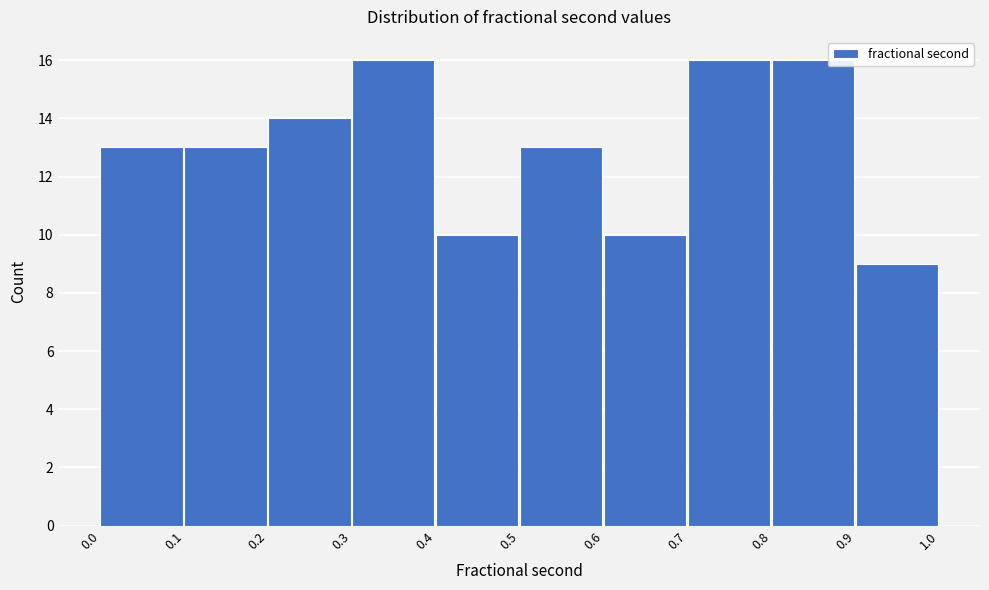

Reading left to right, transcribe this chart: for each bar, give the range it covers on the x-axis and its height. The values are not printed on the chart, so give them approximately, as read against the axis.

0.0 to 0.1: 13
0.1 to 0.2: 13
0.2 to 0.3: 14
0.3 to 0.4: 16
0.4 to 0.5: 10
0.5 to 0.6: 13
0.6 to 0.7: 10
0.7 to 0.8: 16
0.8 to 0.9: 16
0.9 to 1.0: 9